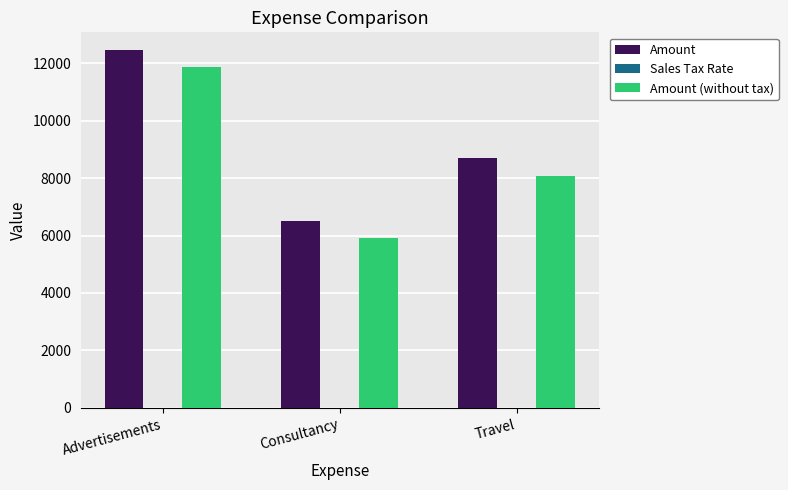

How many groups of bars are there?

3